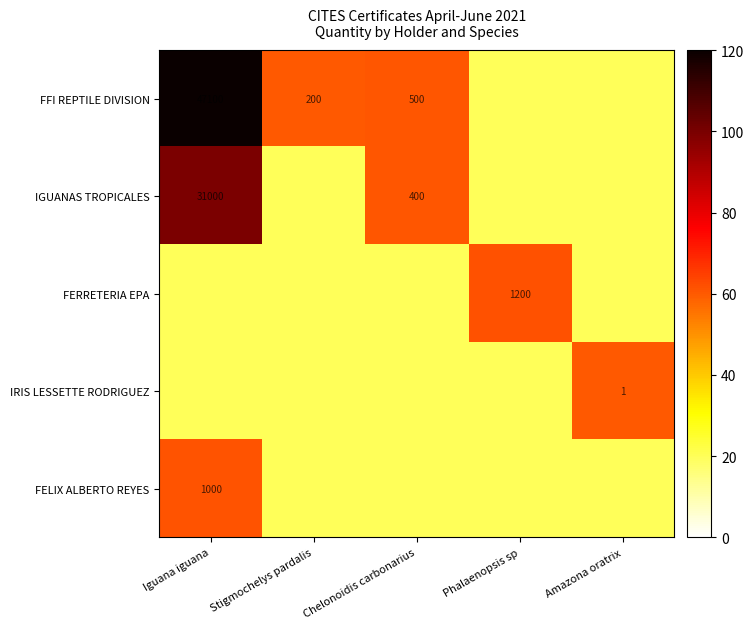

Is it true that FFI REPTILE DIVISION equals 500 at Chelonoidis carbonarius?

True